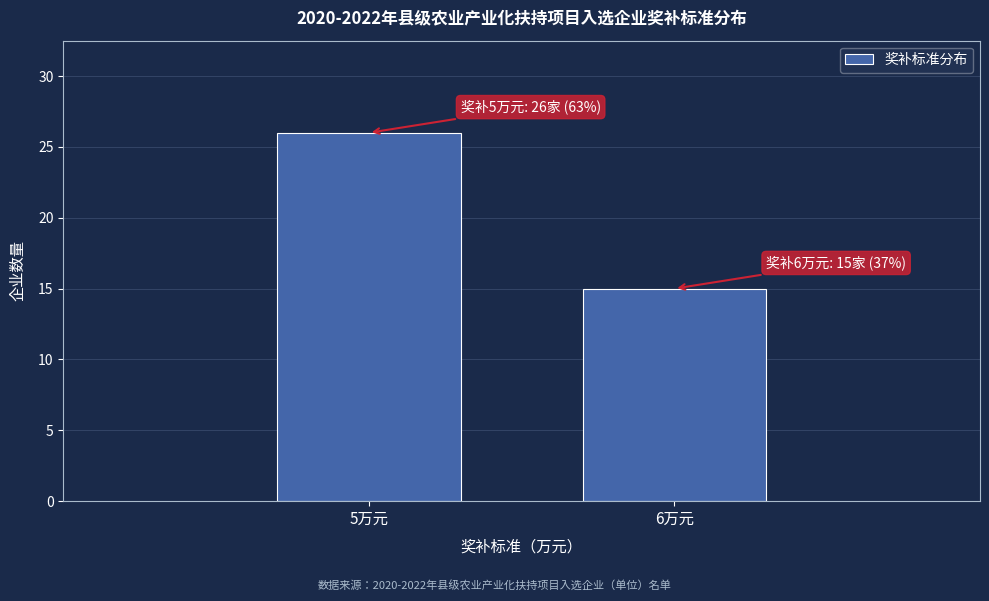

Reading left to right, transcribe all the data shown in this chart.

5万元=26	6万元=15